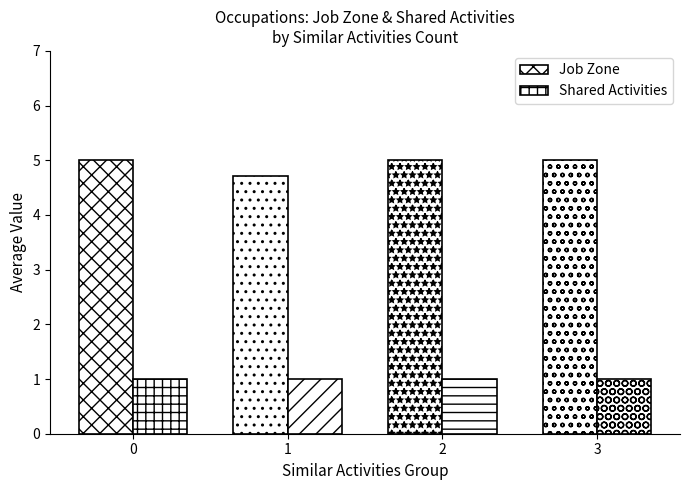

The Job Zone series shows 1.0 at 1. True or false?

False